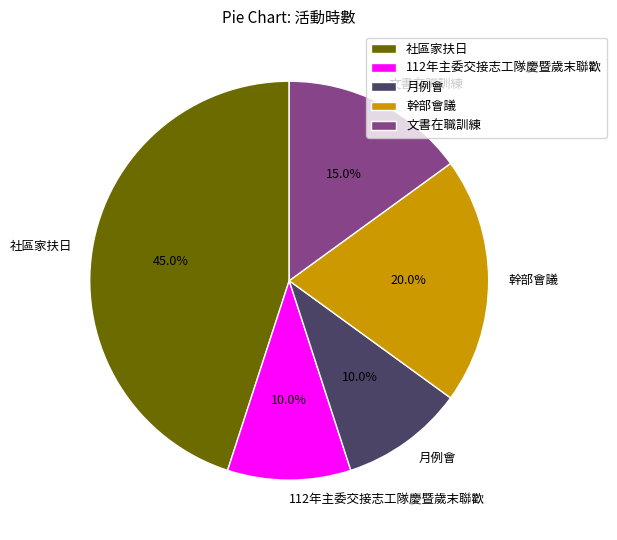

Which category has the biggest portion of the pie?

社區家扶日